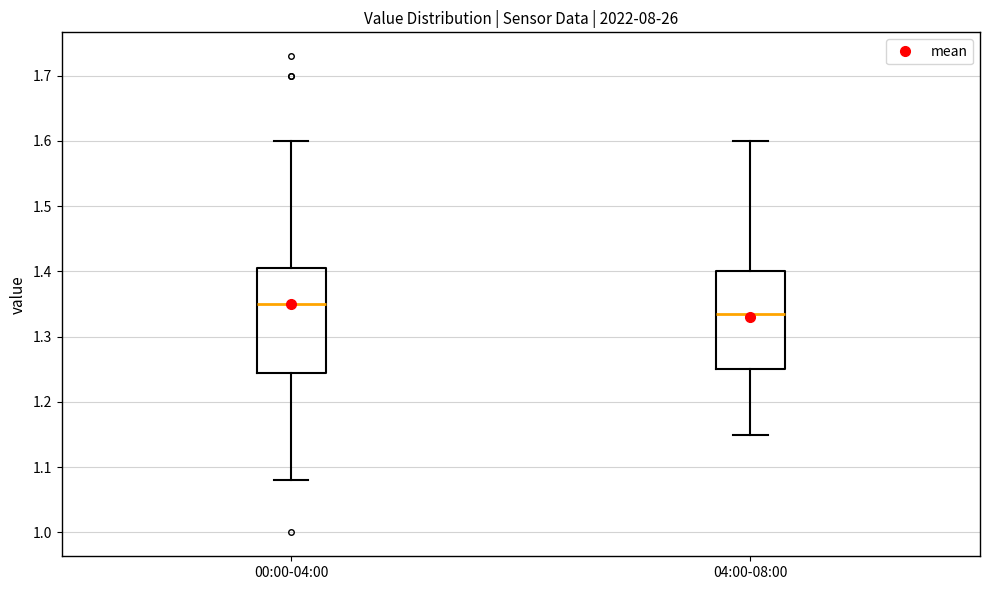

Which box has the lowest median line?

04:00-08:00